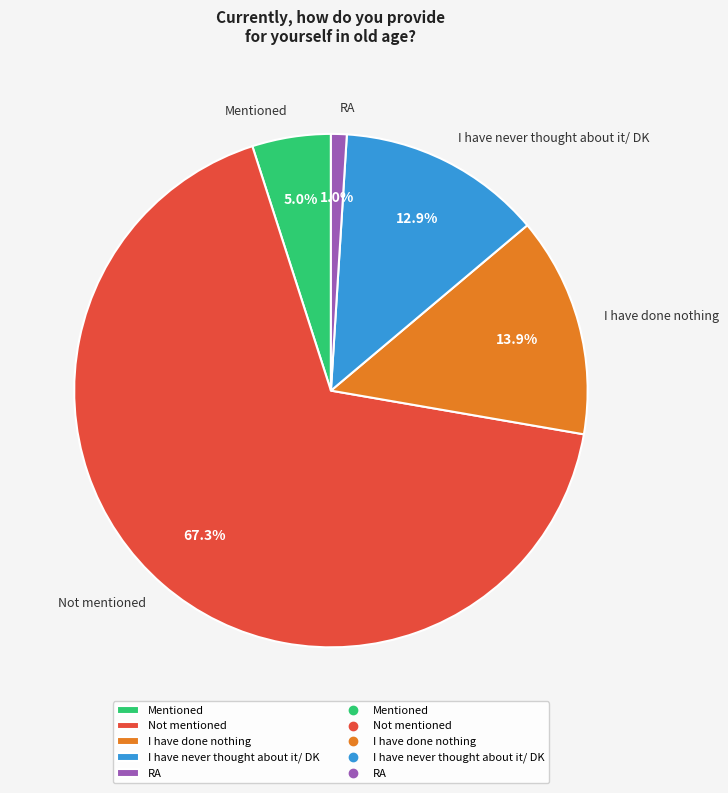

How many slices are in this pie chart?

5